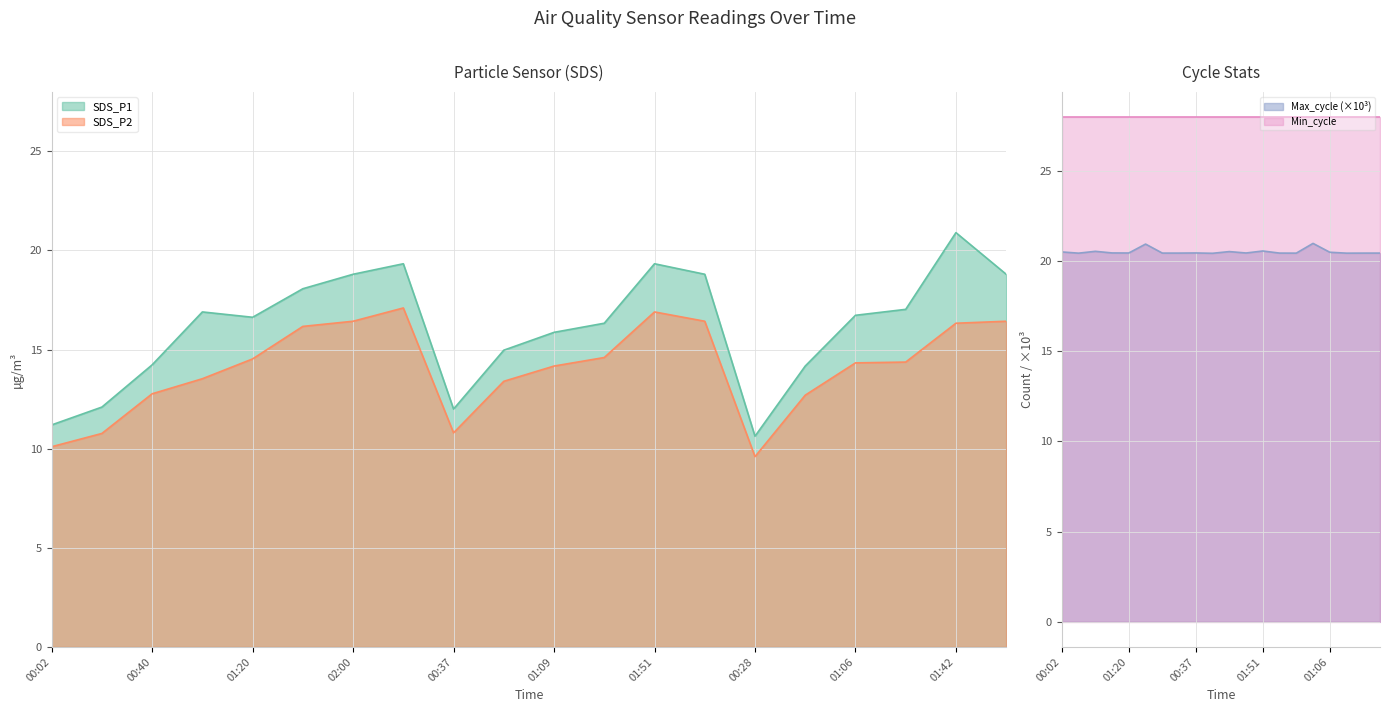

True or false: SDS_P2 and SDS_P1 intersect in this chart.

False